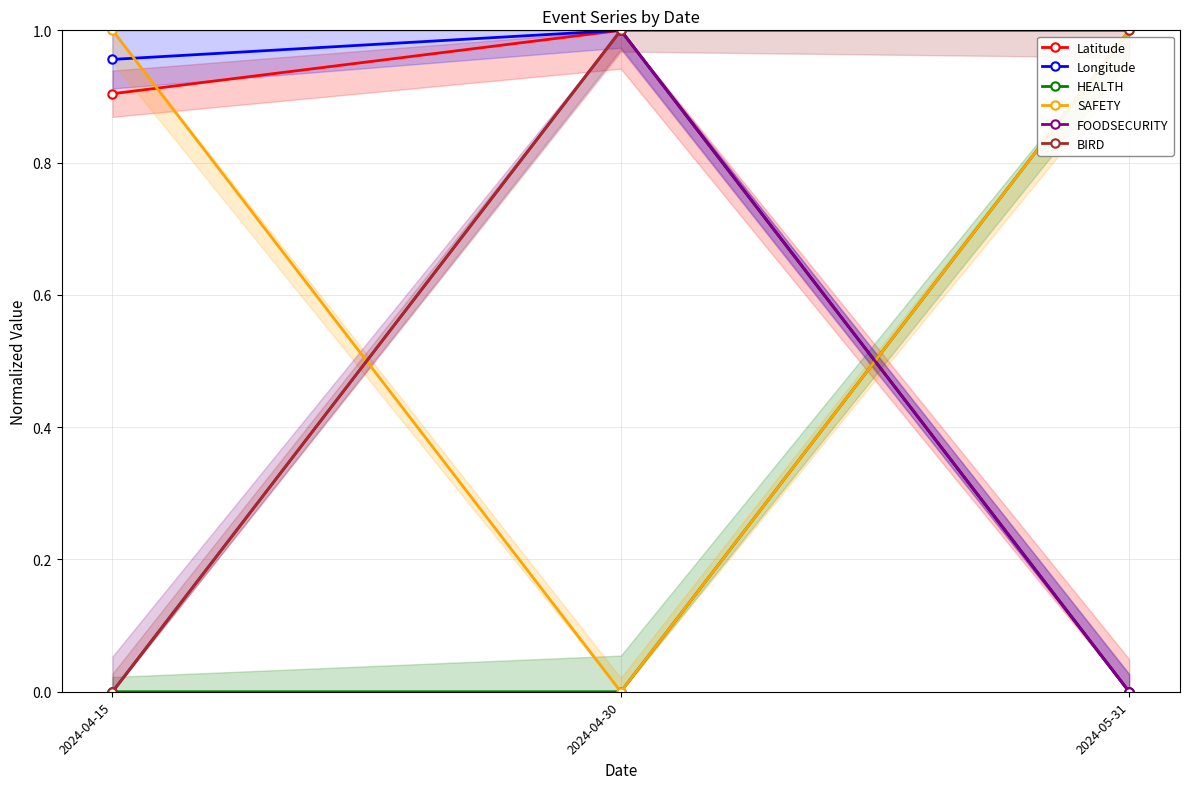

Does the chart have visible grid lines?

Yes